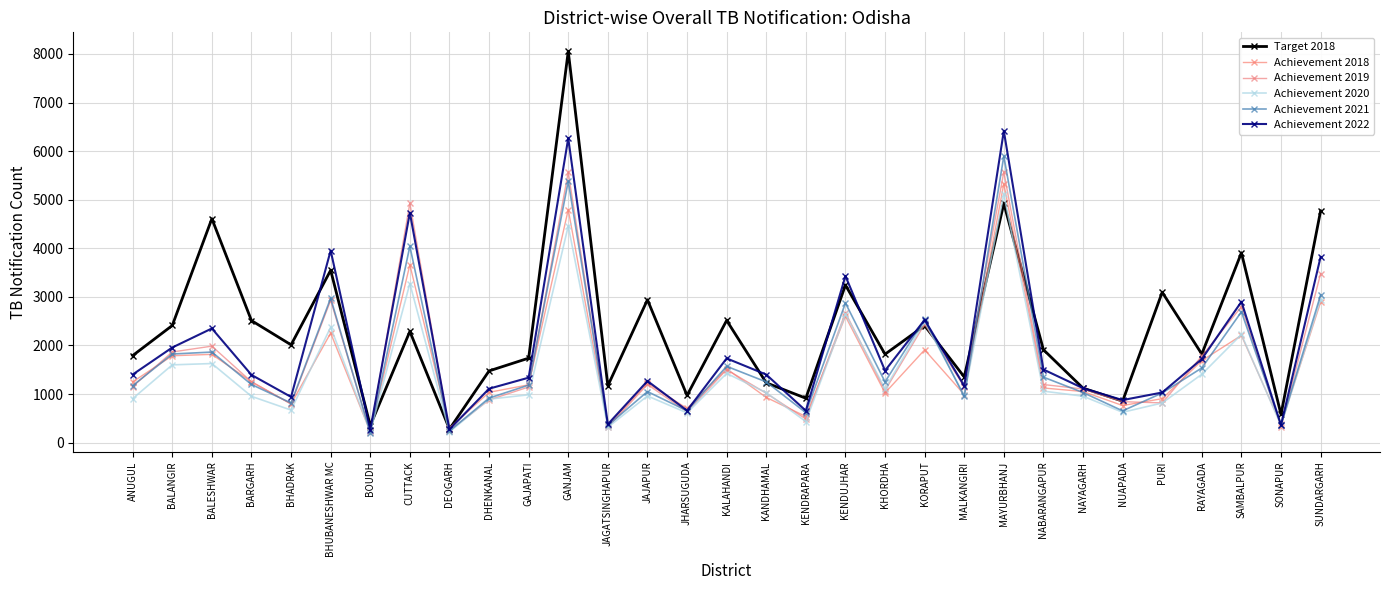

What is the label of the 9th point from the left?

DEOGARH